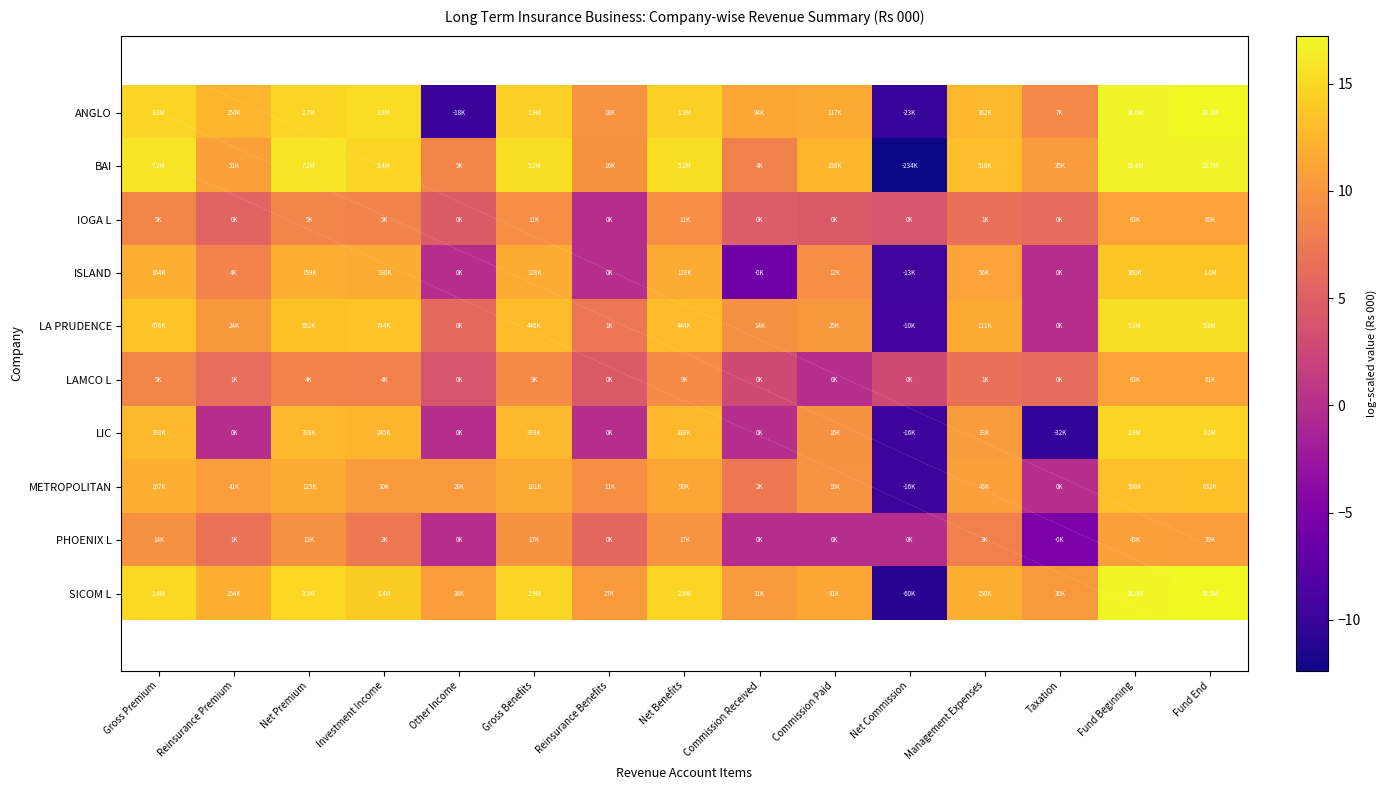

Where does the BAI series first go above 13?

Gross Premium